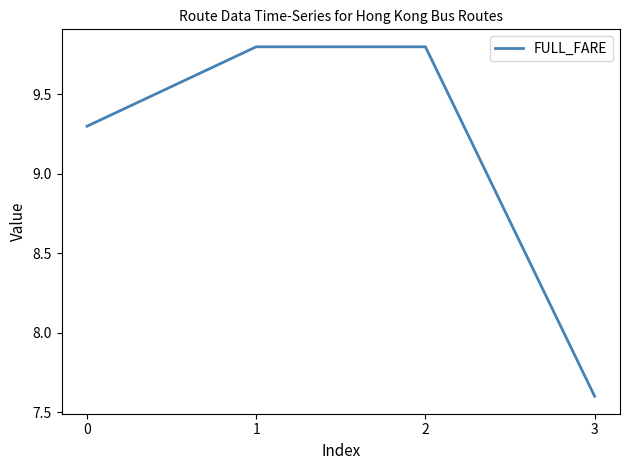

What is the sum of all values?

36.5